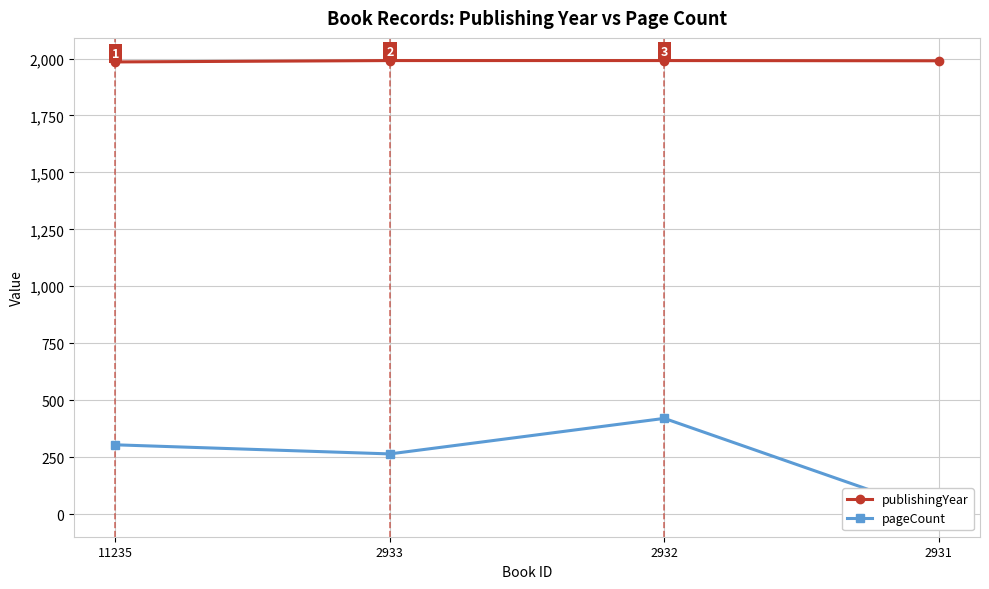

True or false: publishingYear and pageCount cross at least once.

False